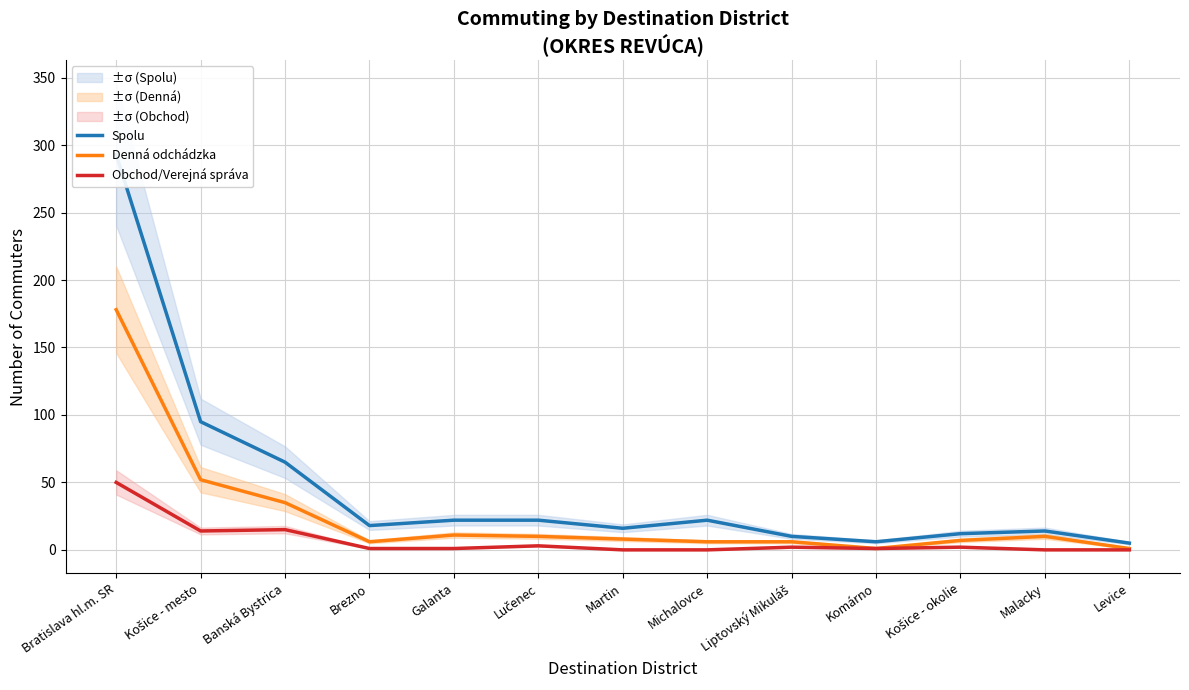

True or false: Spolu has a value of 22 at Michalovce.

True